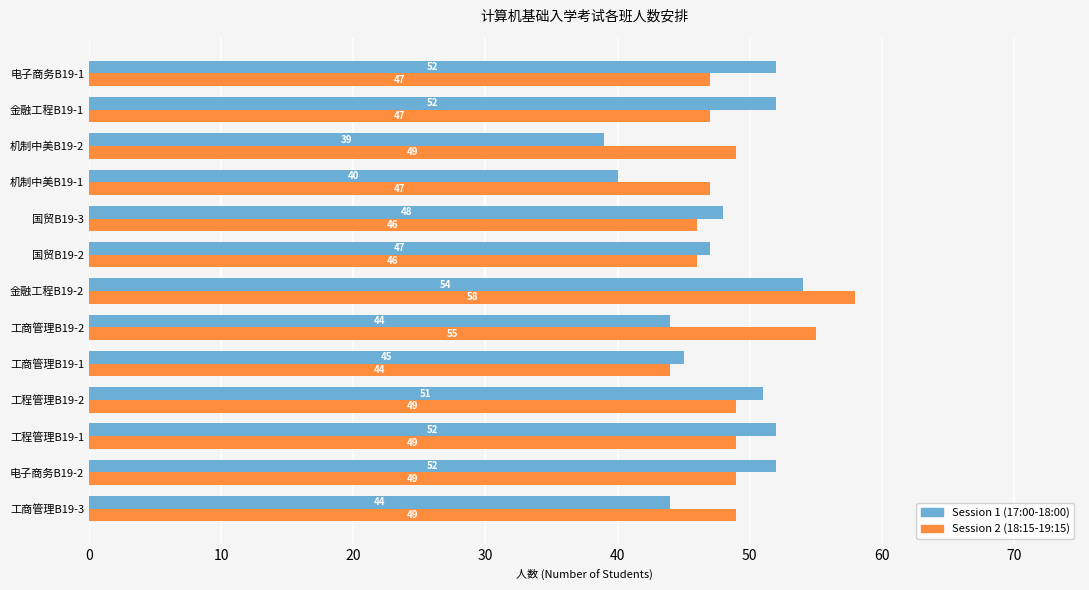

What is the average value of the Session 2 (18:15-19:15) series?

49